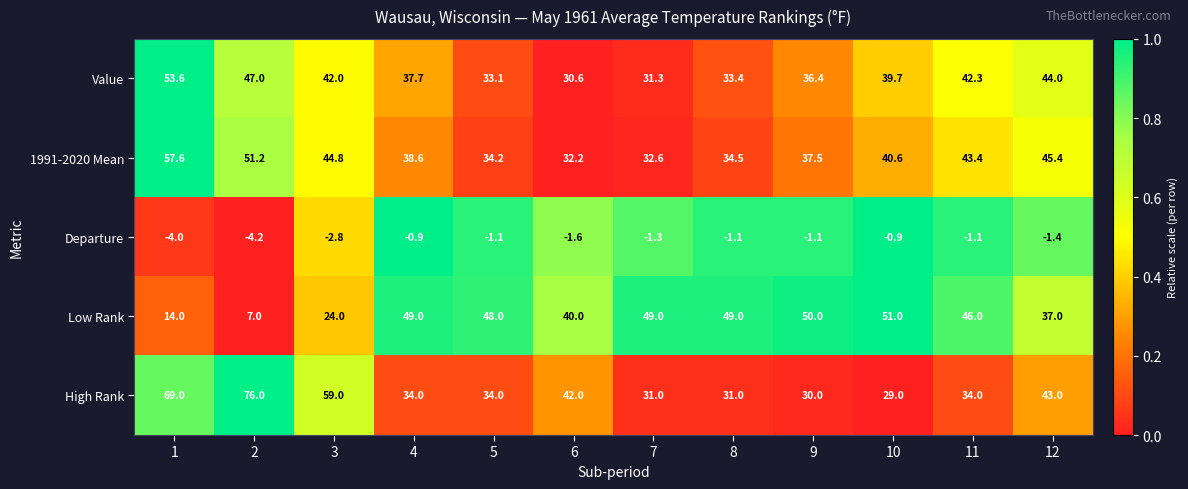

The High Rank series shows 42.0 at 6. True or false?

True